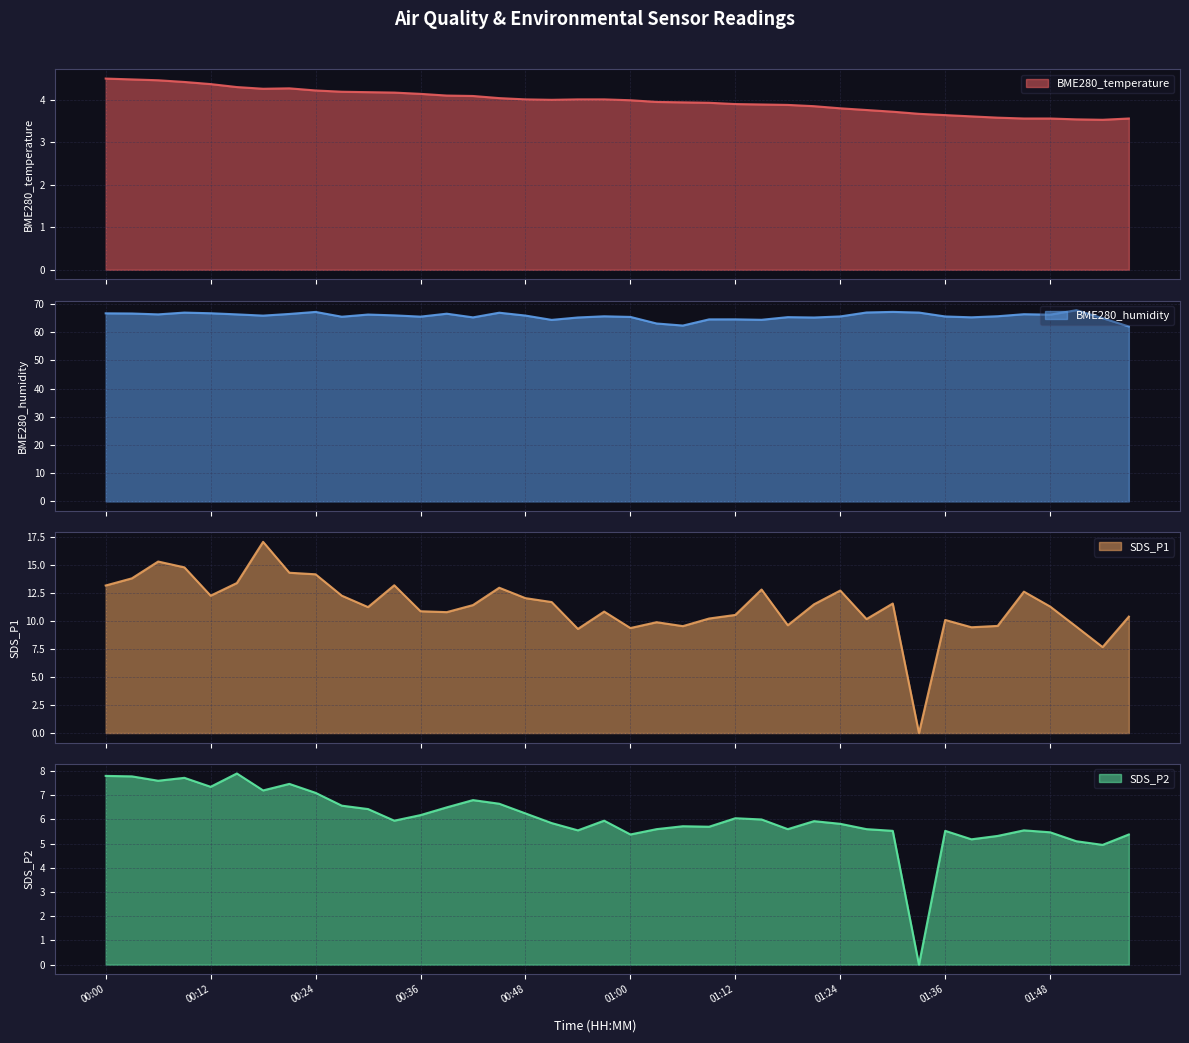

Is it true that SDS_P1 equals 17.8 at 00:15?

False